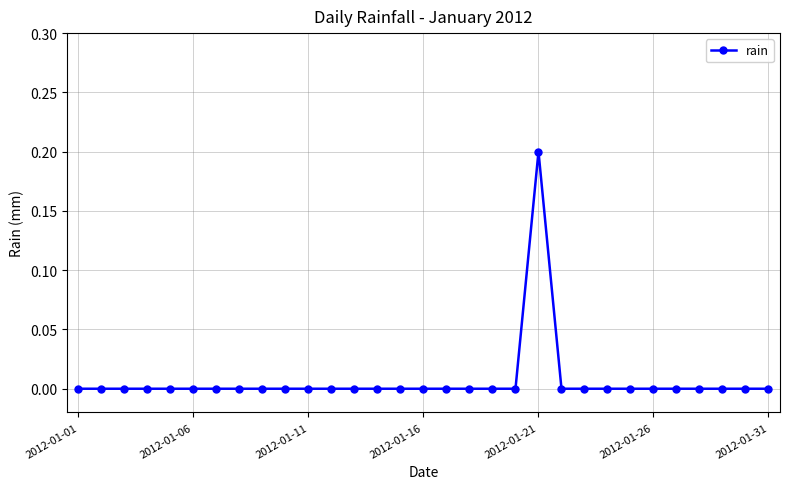

How many categories are shown in the chart?

31